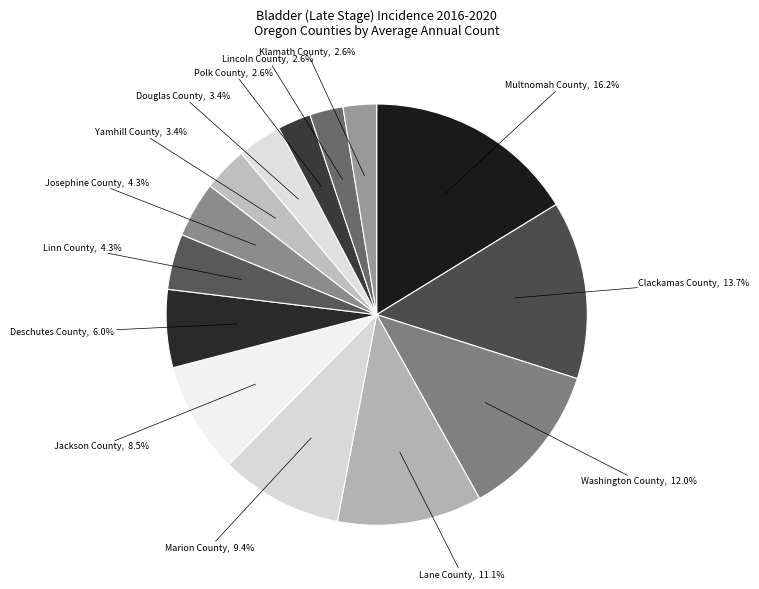

To the nearest percent, what is the difference between the Linn County and Washington County slice percentages?

8%